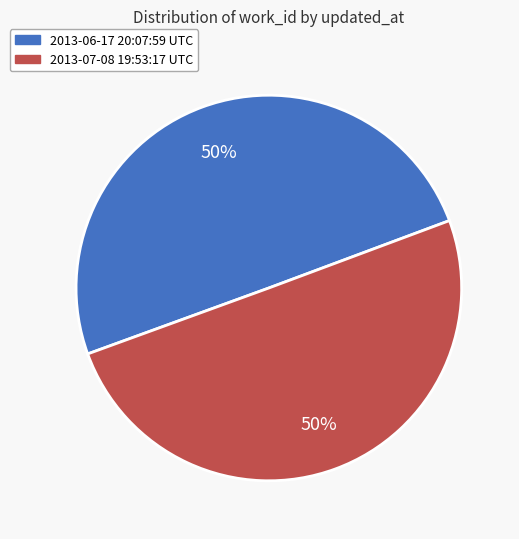

What is the ratio of the value at 2013-07-08 19:53:17 UTC to the value at 2013-06-17 20:07:59 UTC?

1.0